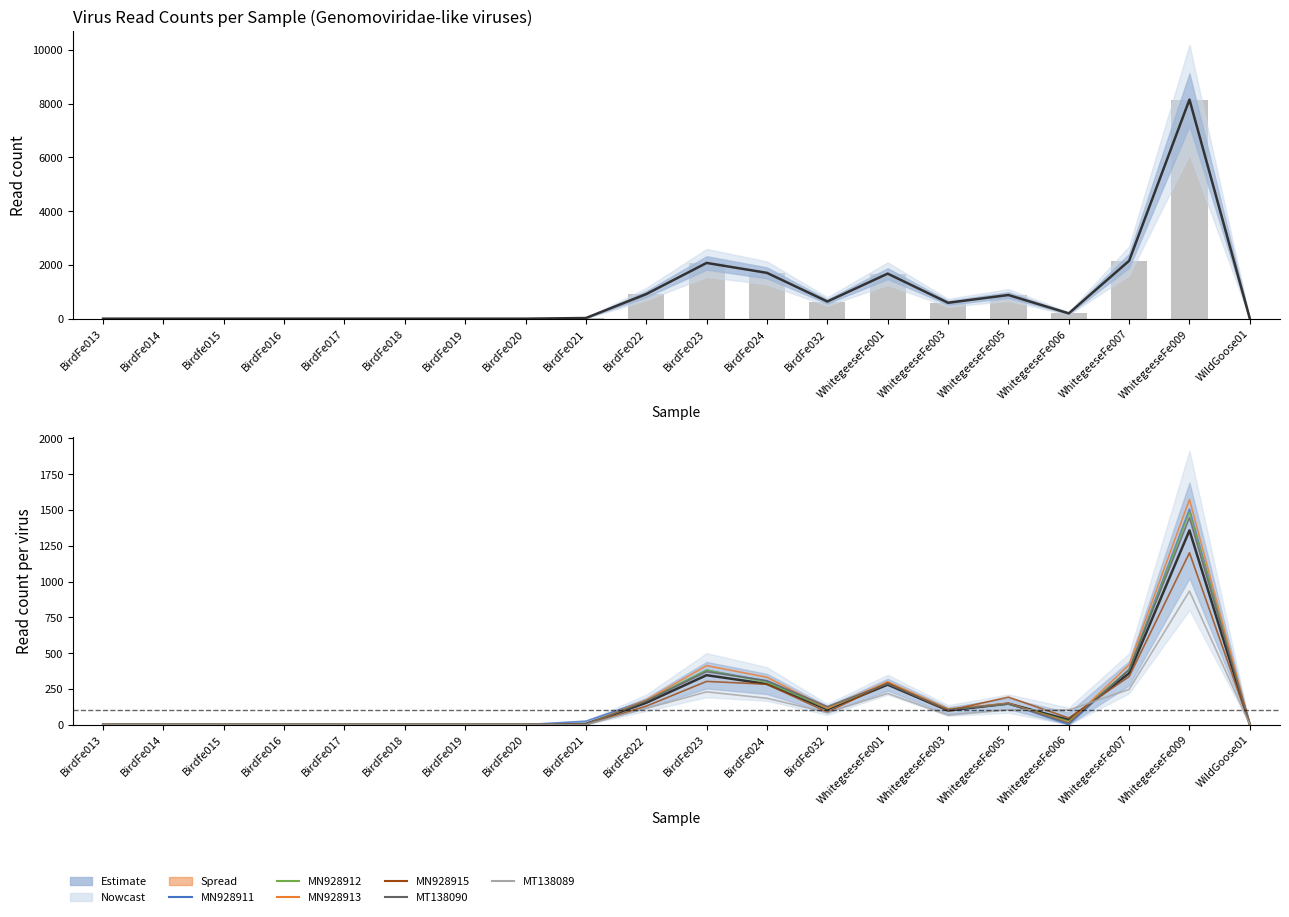

At which label is MT138089 closest to 466?

WhitegeeseFe007